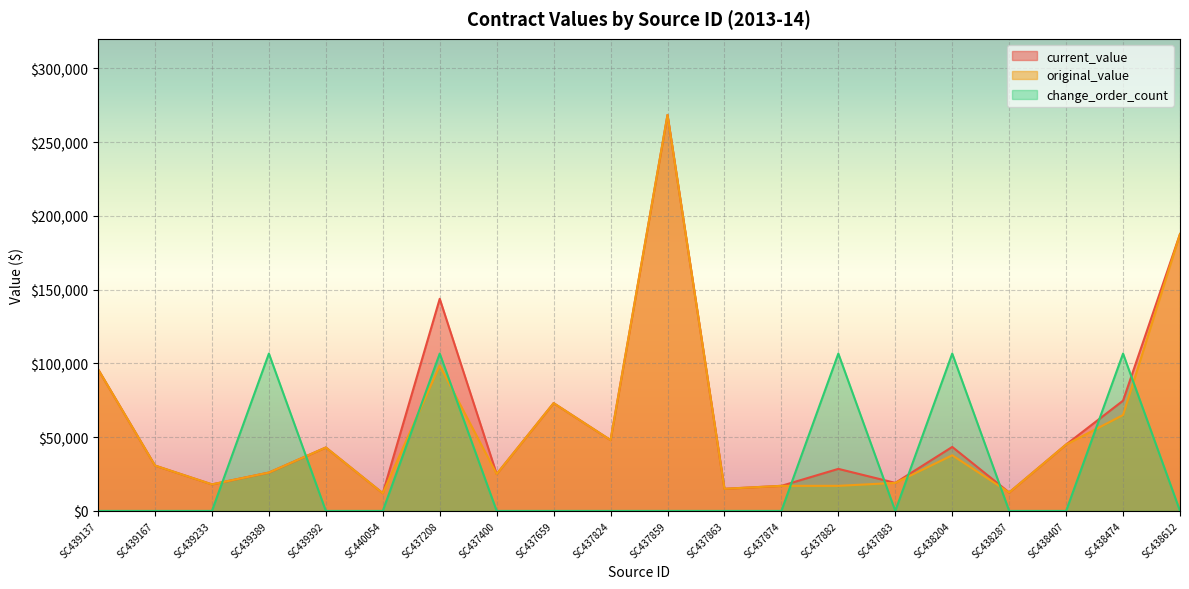

Which has a higher value, SC439392 or SC437859?

SC437859